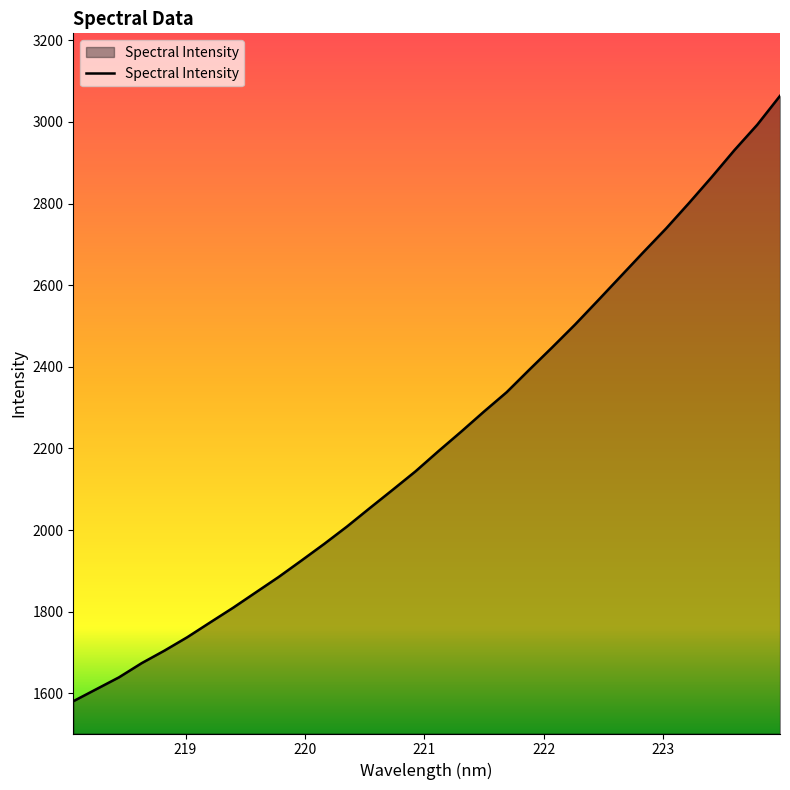

Reading left to right, list all the values displayed in this chart.

1580.8	1610.0	1639.2	1674.2	1704.9	1737.8	1773.9	1809.7	1847.5	1885.2	1925.5	1966.3	2008.9	2054.1	2098.7	2143.9	2193.1	2240.9	2290.1	2337.8	2393.3	2447.8	2503.5	2562.1	2621.5	2680.8	2739.1	2801.1	2864.9	2931.0	2993.0	3063.8